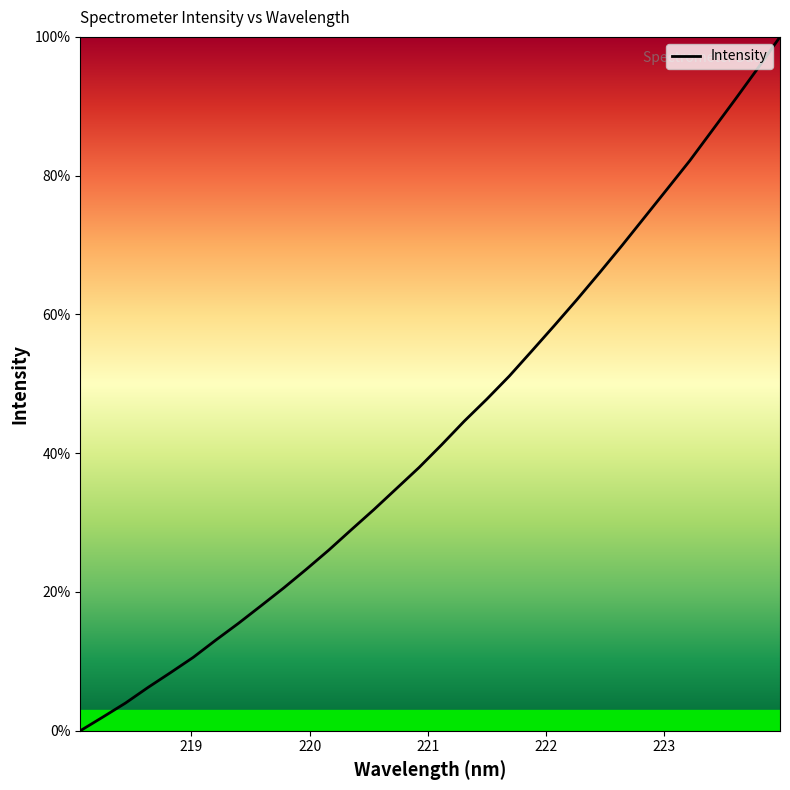

What is the maximum value shown in the chart?

100.0